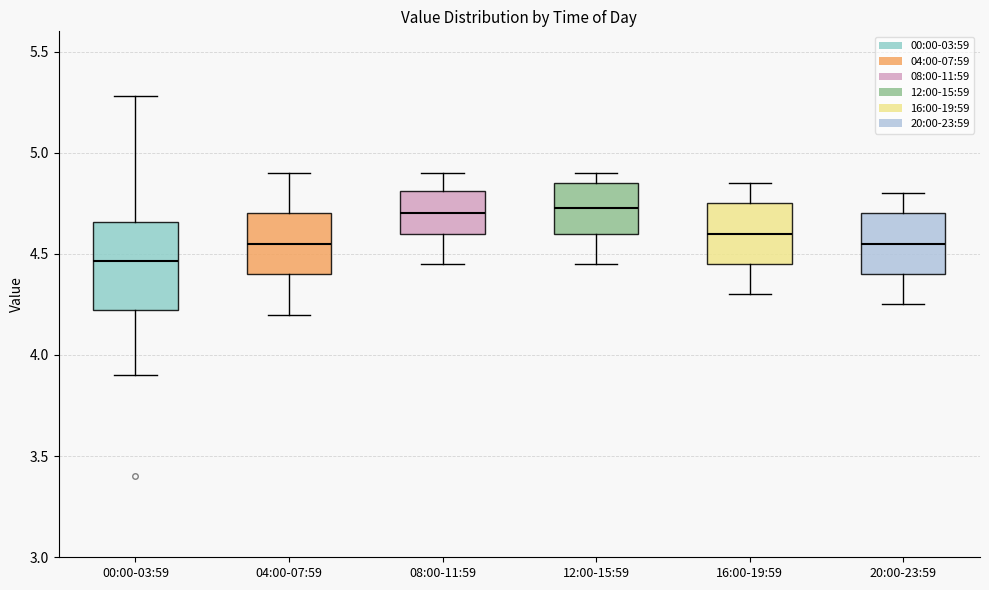

Comparing the boxes themselves (not the whiskers), which one is the tallest?

00:00-03:59